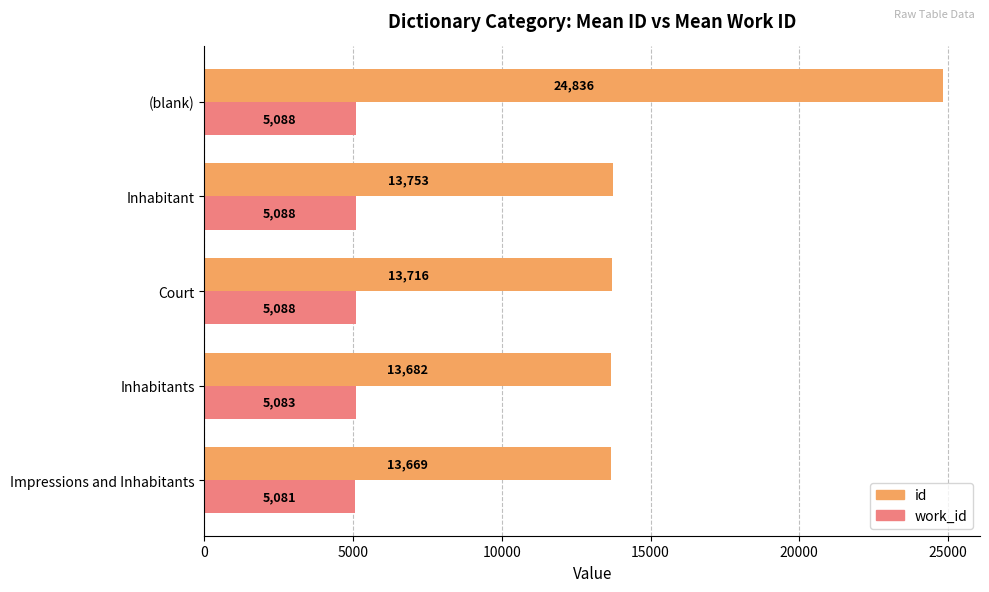

At which label is work_id closest to 5084?

Inhabitants